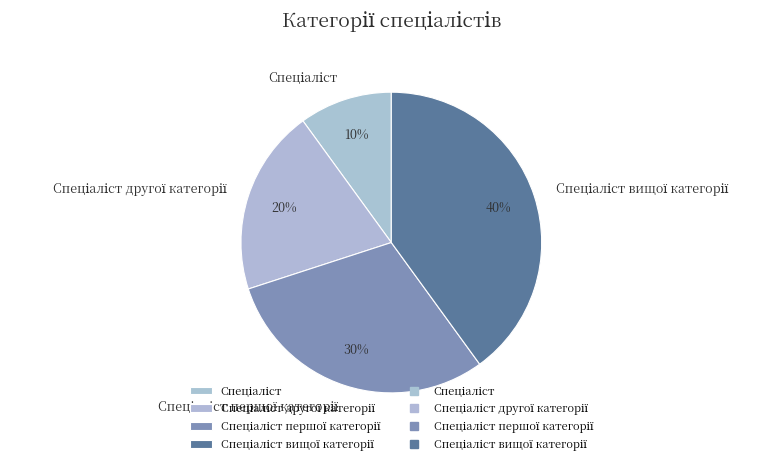

Is there any slice that represents more than half of the pie?

No